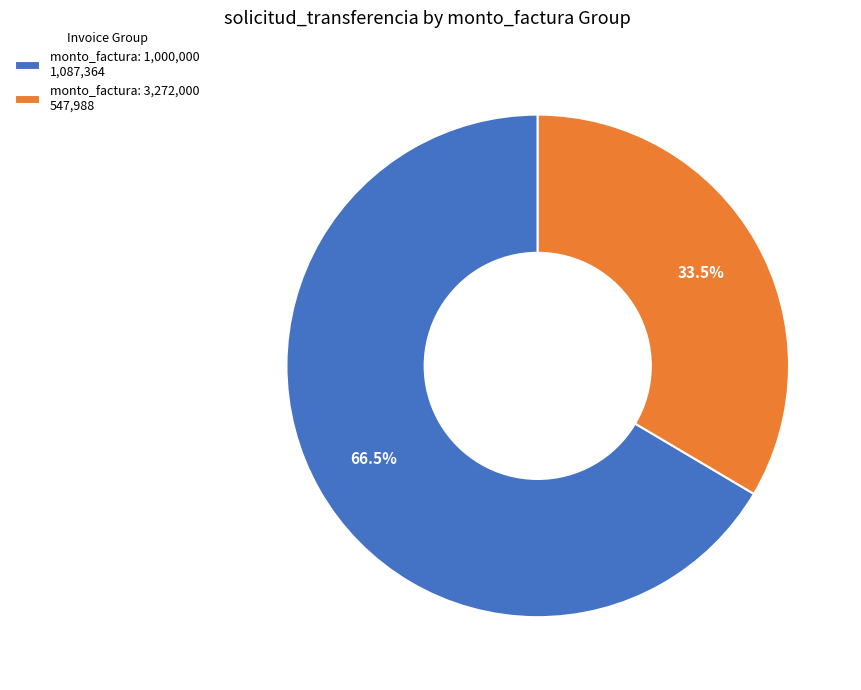

To the nearest percent, what is the average slice percentage?

50%